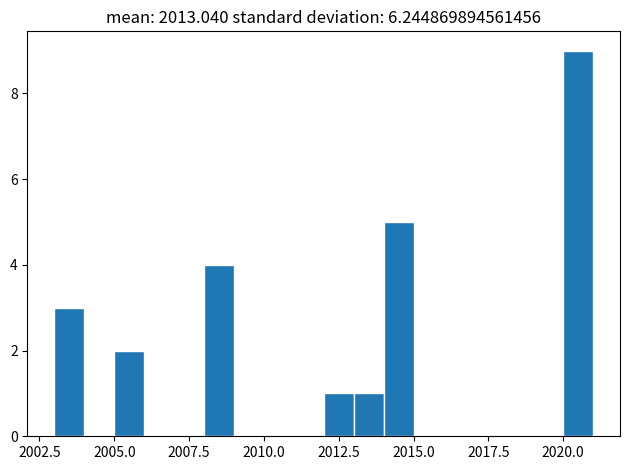

Read against the x-axis, roughly where is the centre of the tallest bar?

2020.5